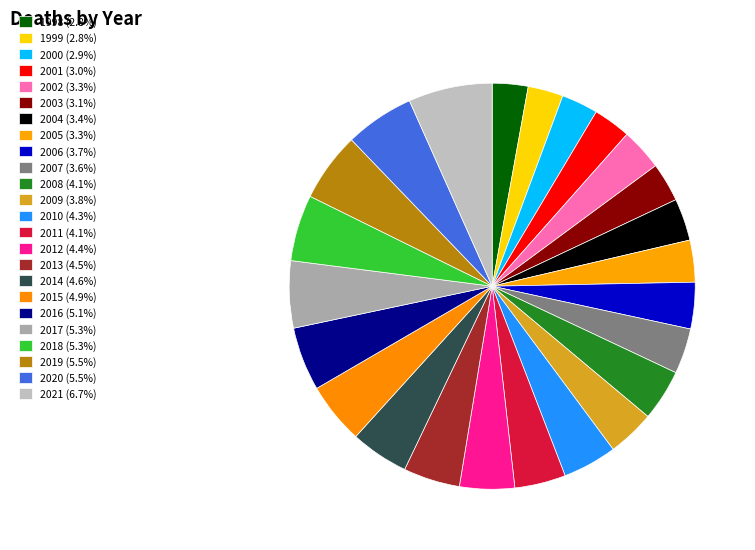

How many segments does this pie chart have?

24